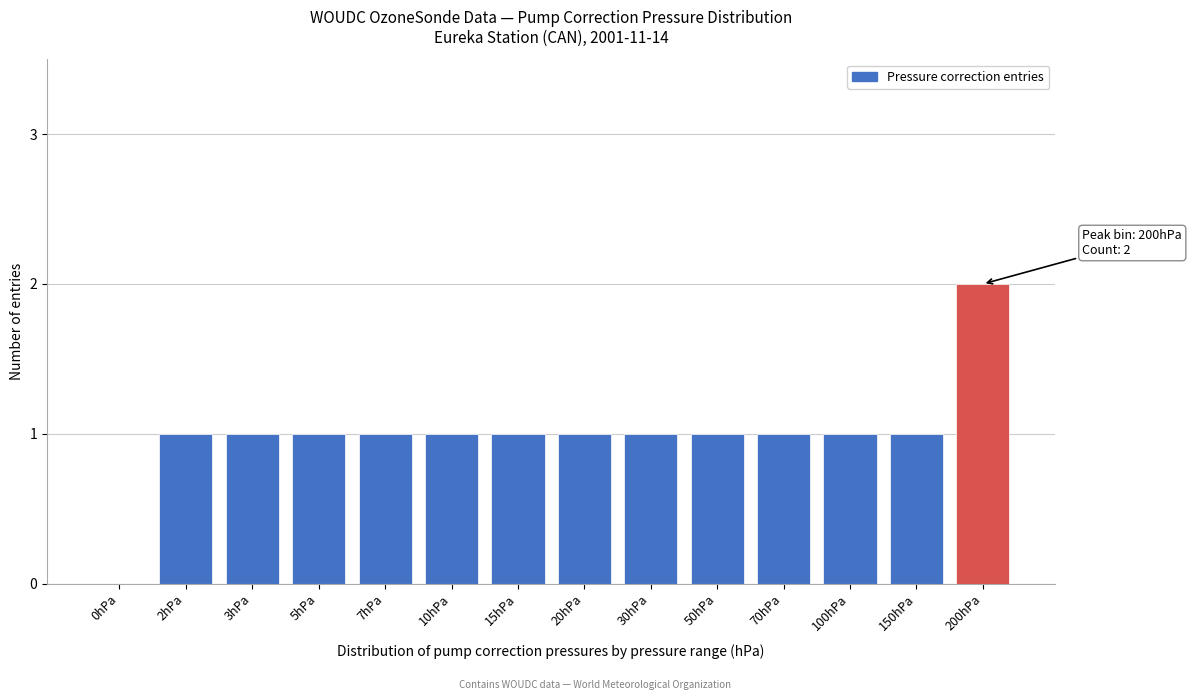

Reading right to left, extract all data points from this chart.

200hPa=2	150hPa=1	100hPa=1	70hPa=1	50hPa=1	30hPa=1	20hPa=1	15hPa=1	10hPa=1	7hPa=1	5hPa=1	3hPa=1	2hPa=1	0hPa=0